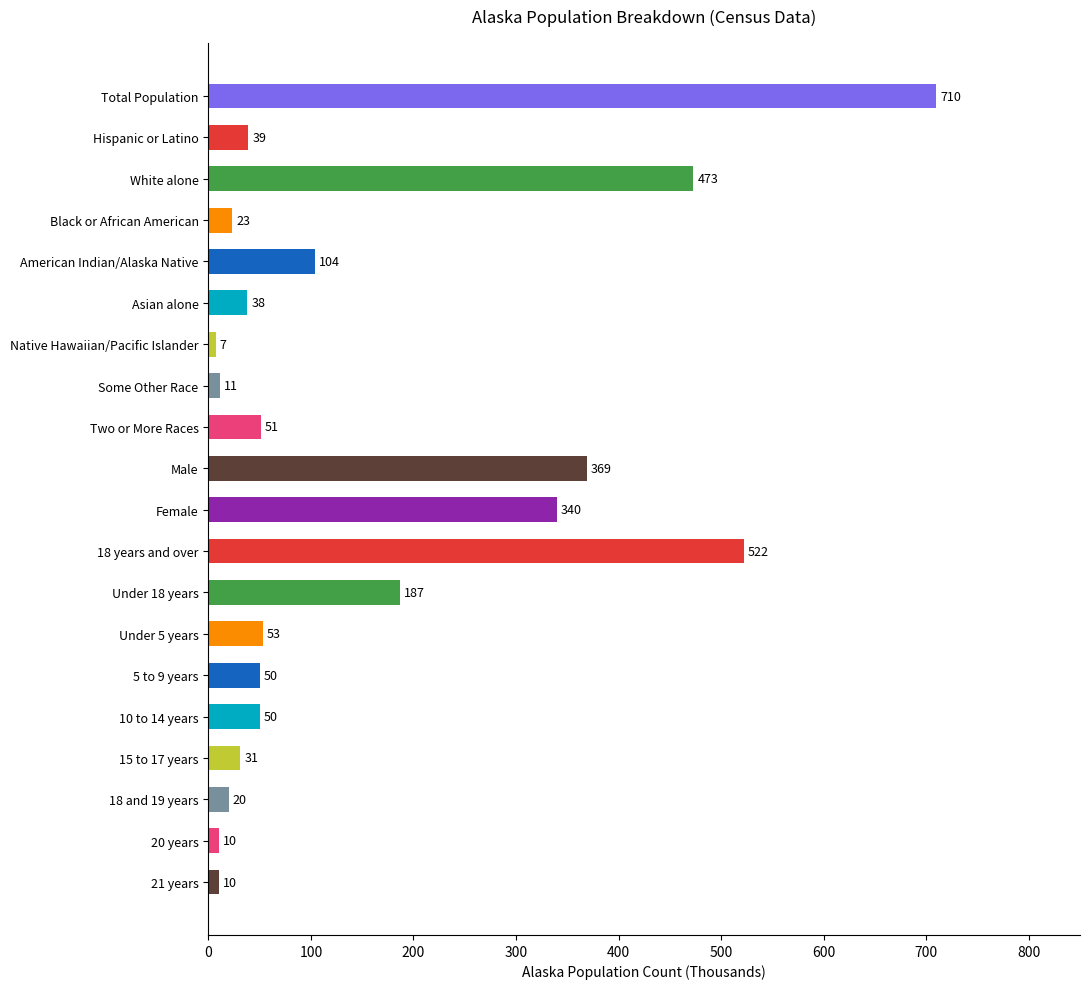

At which label is the value closest to 358?

Male